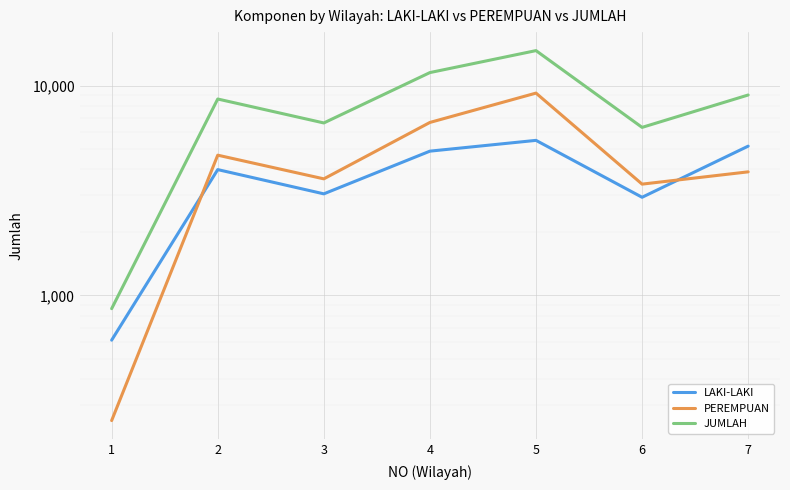

What is the value of the PEREMPUAN point at the 7th from the left?

3889